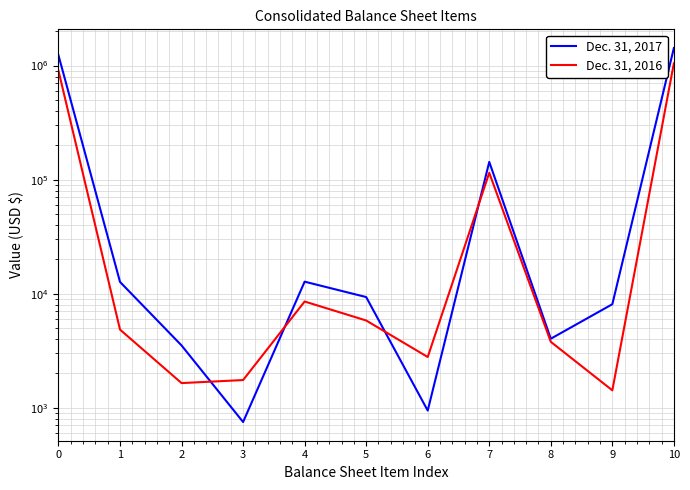

What is the smallest value displayed?

750